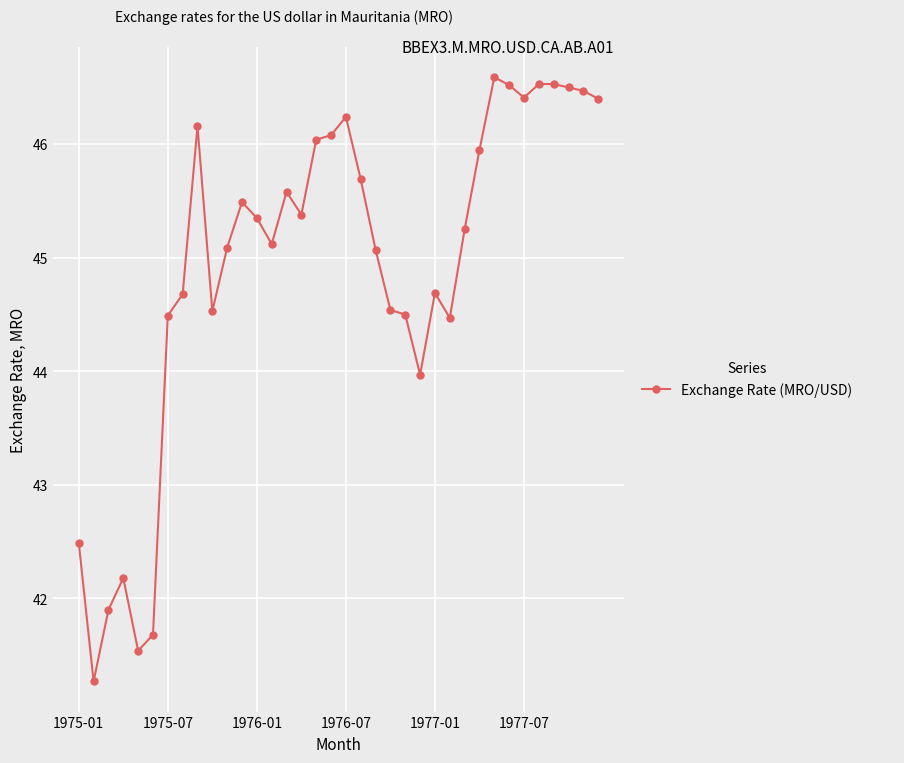

What is the sum of all values?

1617.4